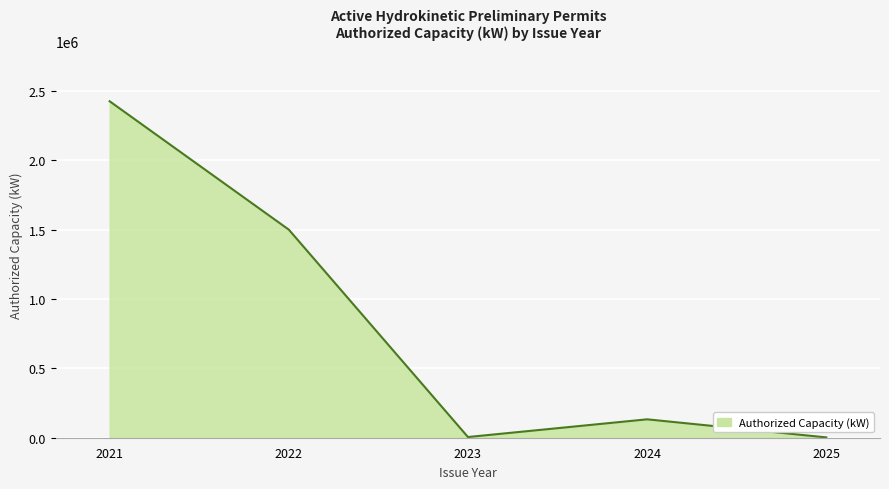

Where is the data nearest to the value 1213850?

2022